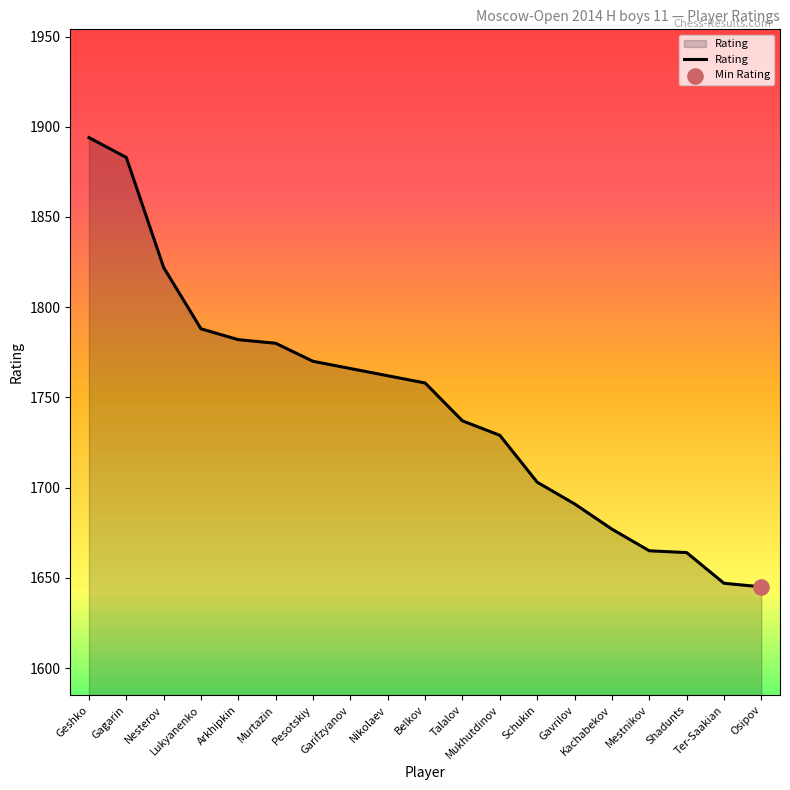

Between Nikolaev and Belkov, which is larger?

Nikolaev